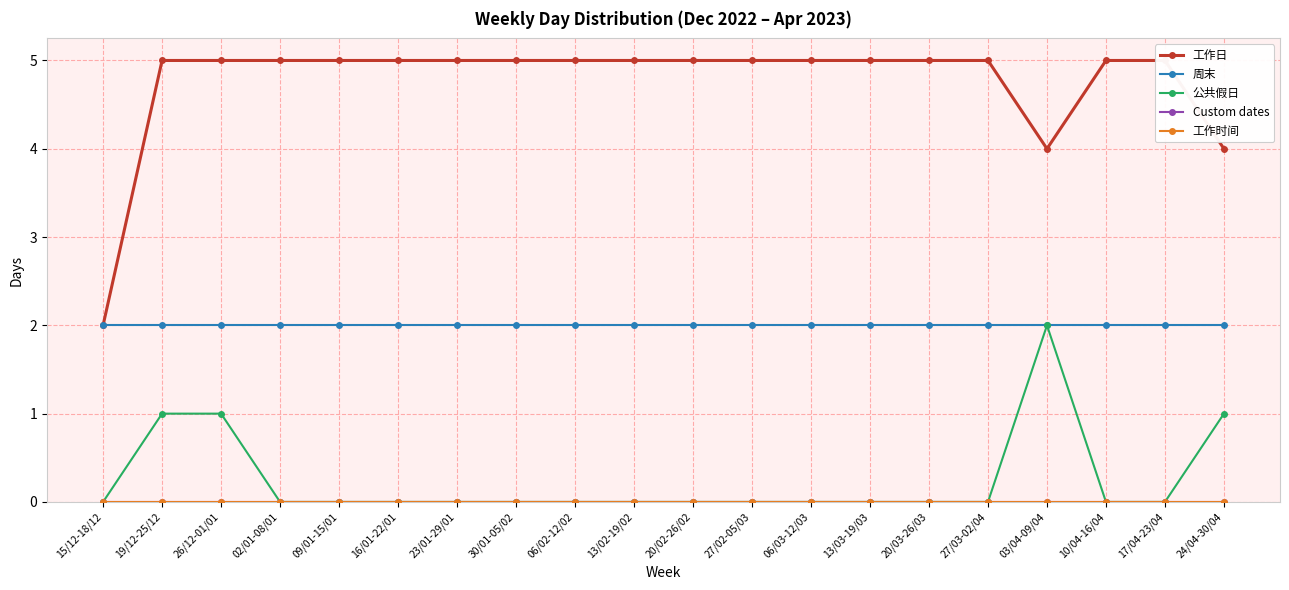

Which label corresponds to the largest value in the chart?

19/12-25/12